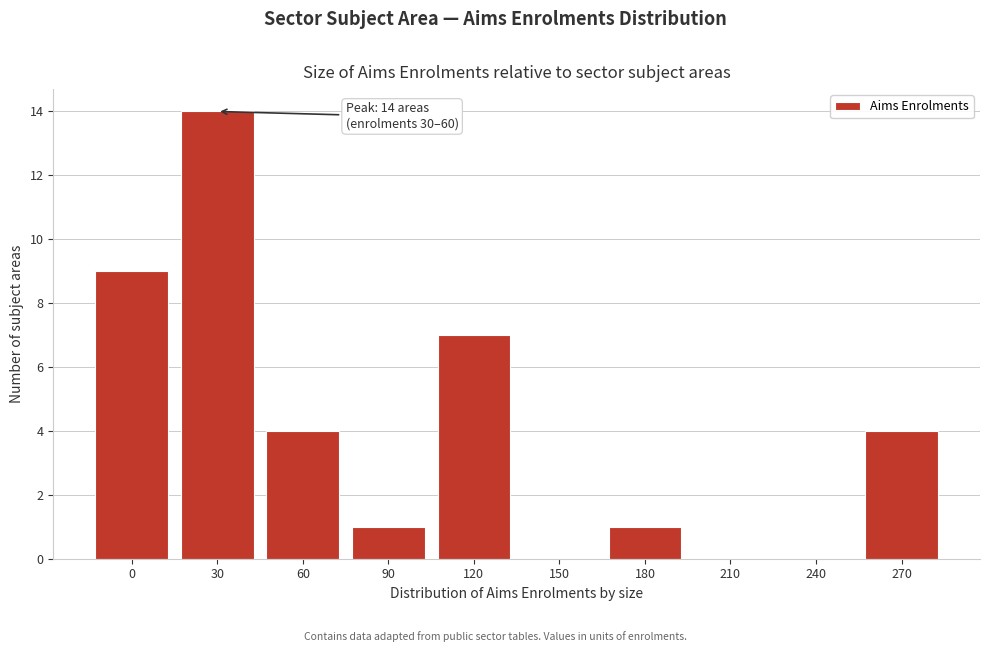

Reading left to right, what are all the values shown in this chart?

0=9	30=14	60=4	90=1	120=7	150=0	180=1	210=0	240=0	270=4